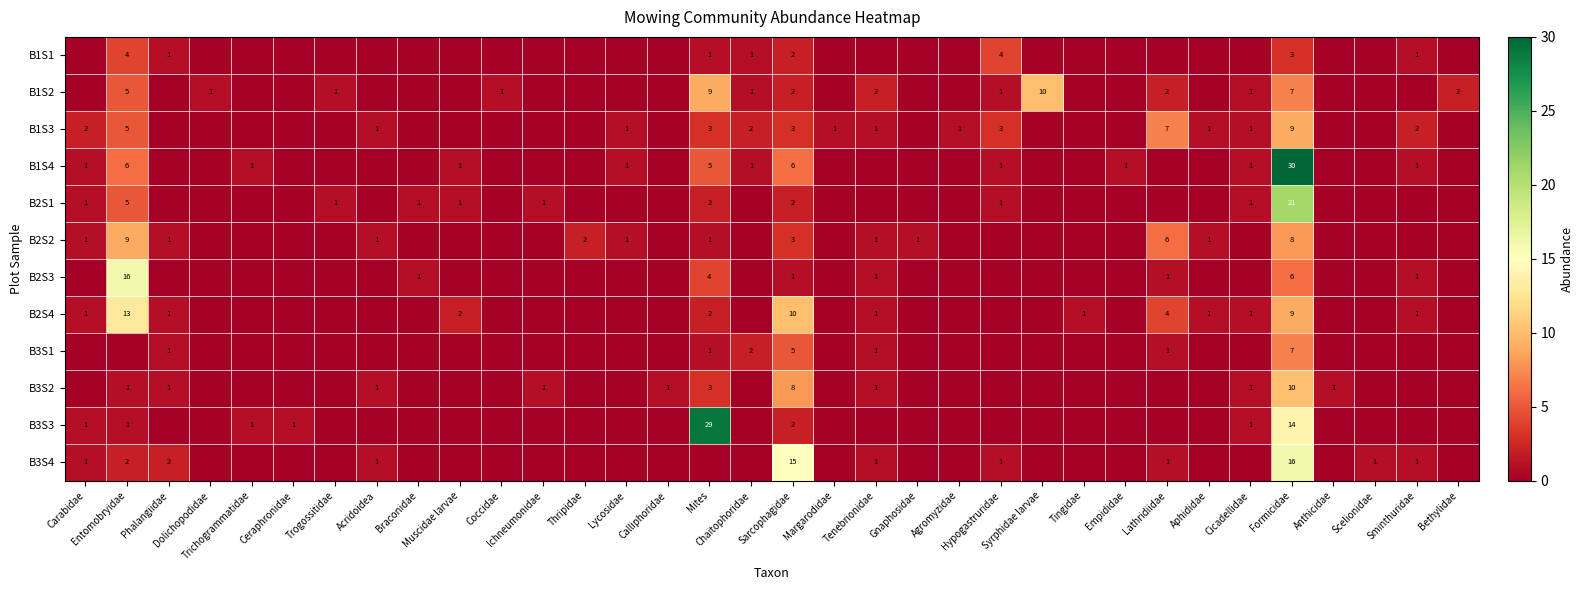

The B2S4 series shows 4 at Margarodidae. True or false?

False